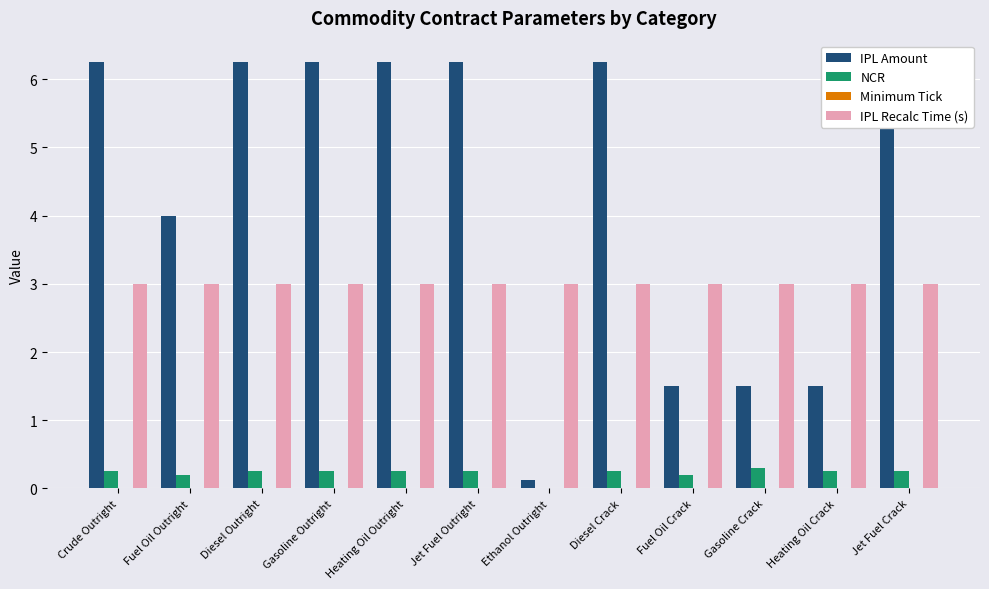

Which has a higher value, Fuel Oil Outright or Heating Oil Crack?

Fuel Oil Outright